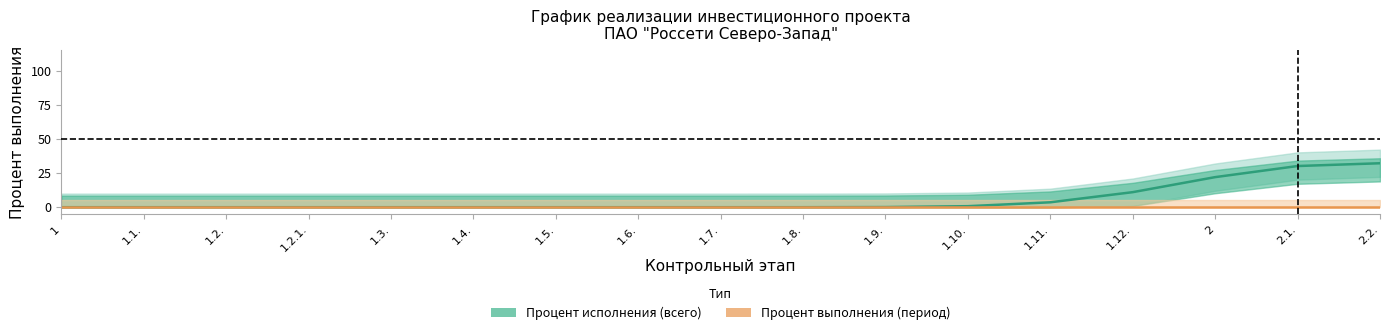

True or false: Процент выполнения (период) and Процент исполнения (всего) cross at least once.

False